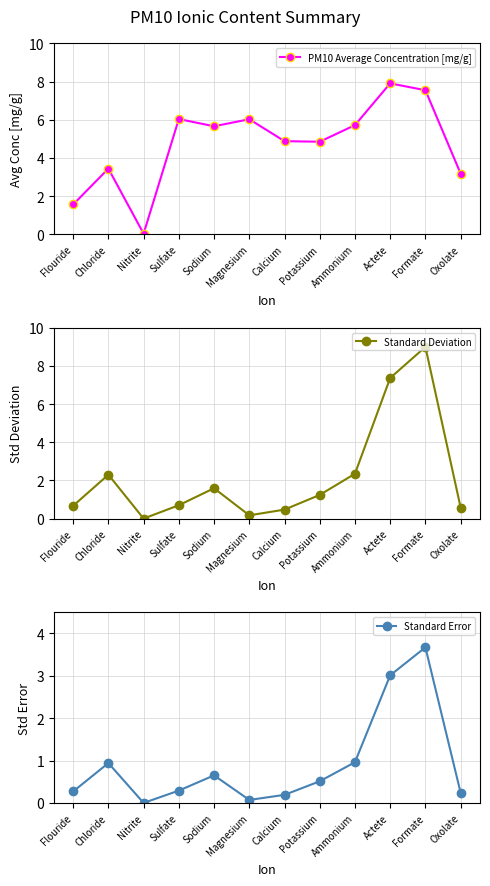

Is the value of Standard Deviation at Oxolate greater than the value of PM10 Average Concentration [mg/g] at Oxolate?

No